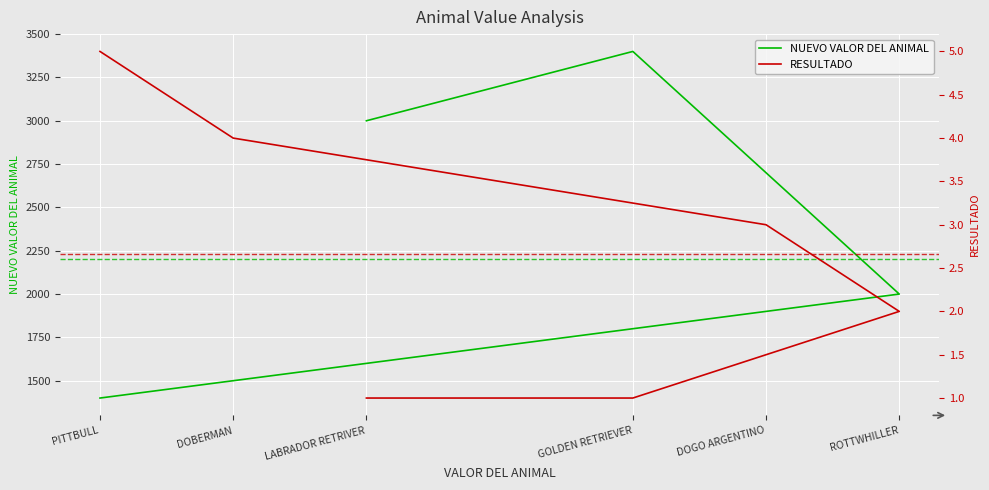

What is the label of the 5th point from the right?

GOLDEN RETRIEVER